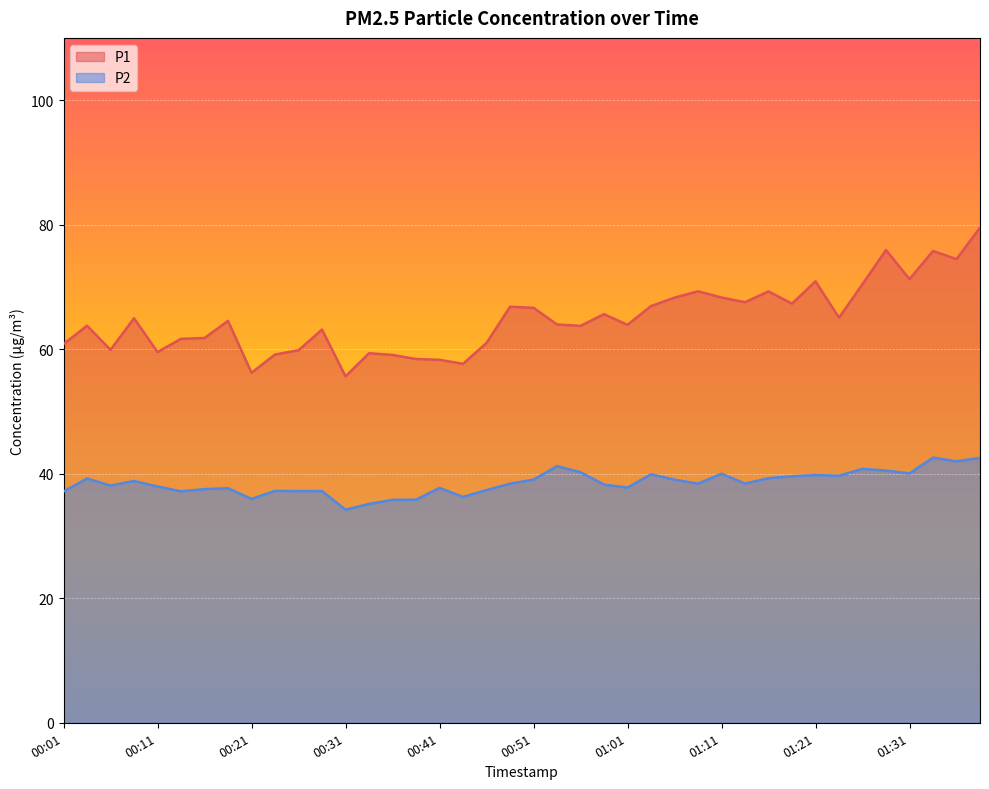

What position from the left is 01:31?

37